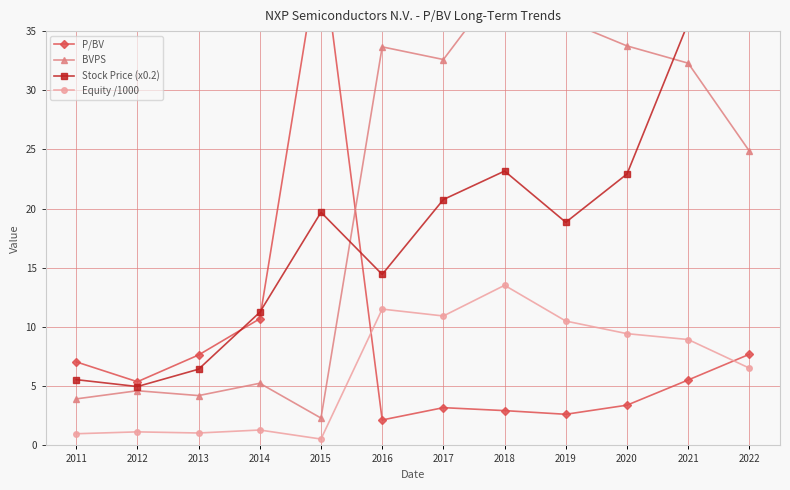

What is the approximate value of Stock Price (x0.2) at 2011?

5.6